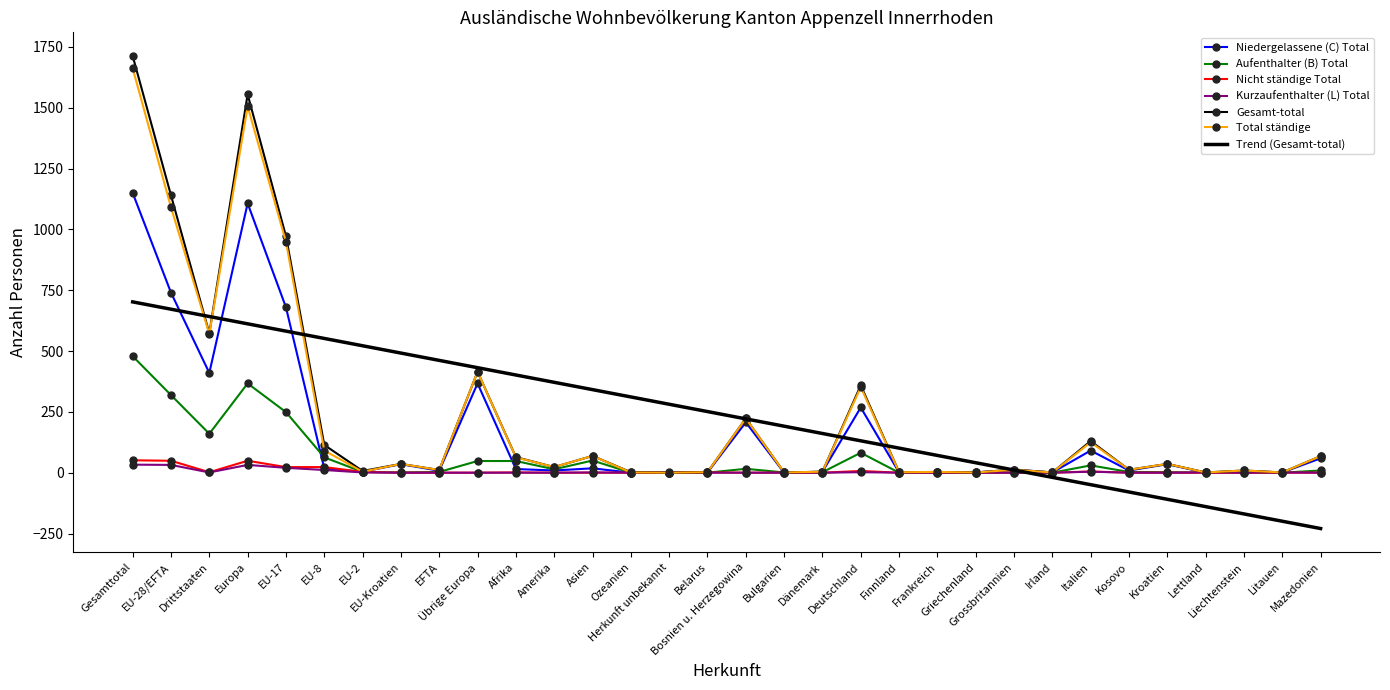

At which category is the sum across all series the highest?

Gesamttotal